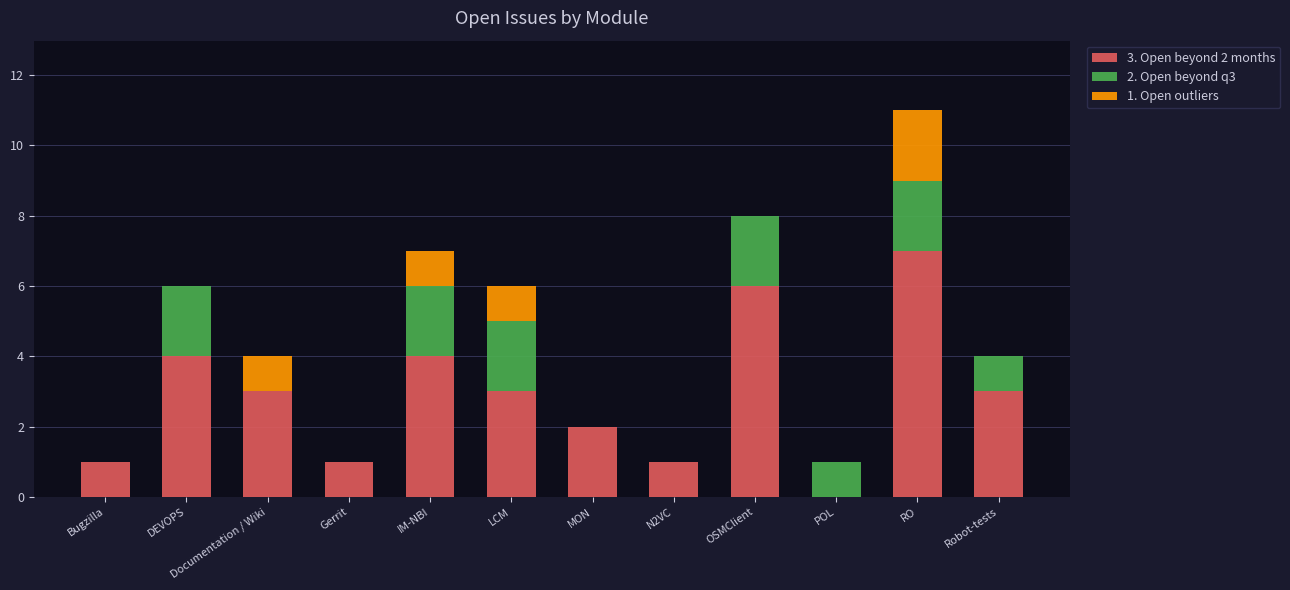

True or false: 3. Open beyond 2 months has a value of 1 at Documentation / Wiki.

False